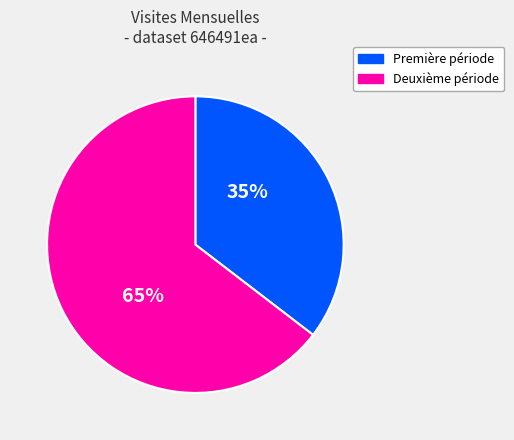

Does any single category account for the majority?

Yes